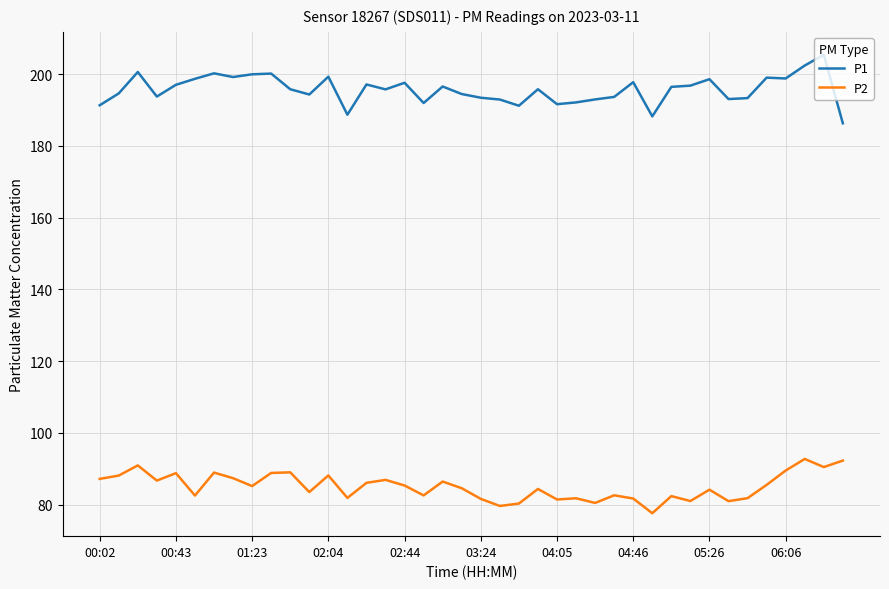

Which series has the largest total across all categories?

P1